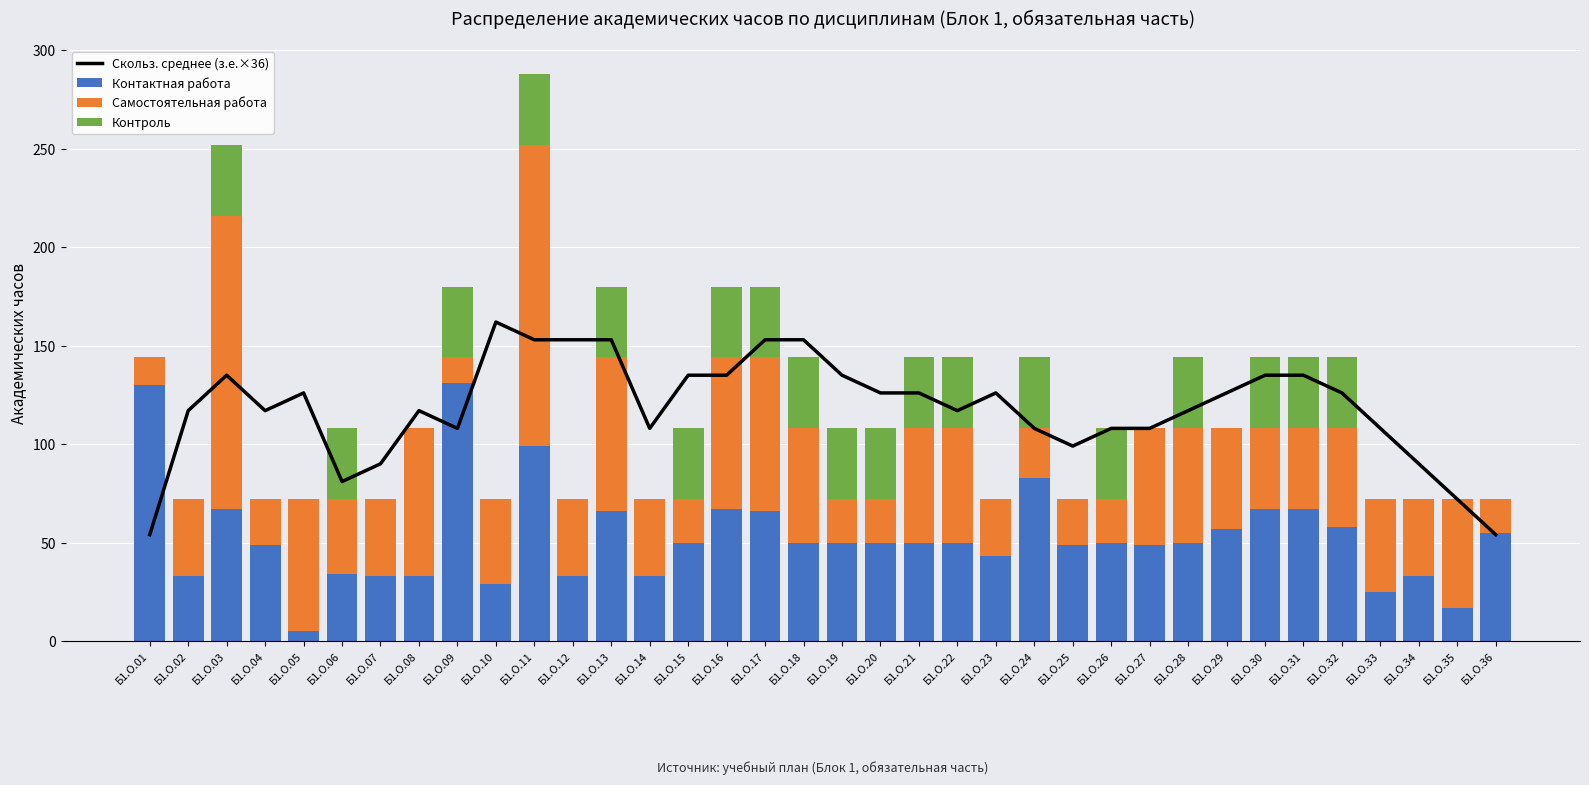

Which has a higher value, Б1.О.32 or Б1.О.34?

Б1.О.32